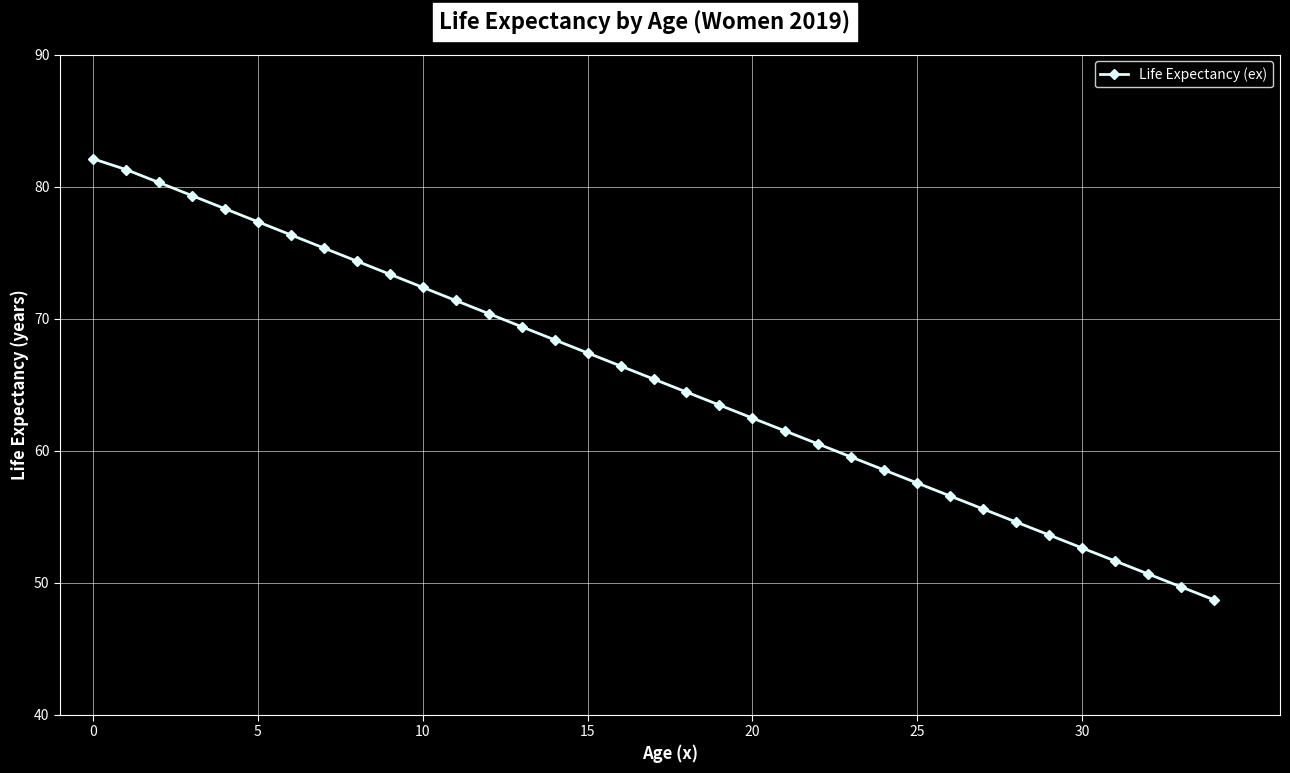

What is the value of the 33rd point from the left?

50.6